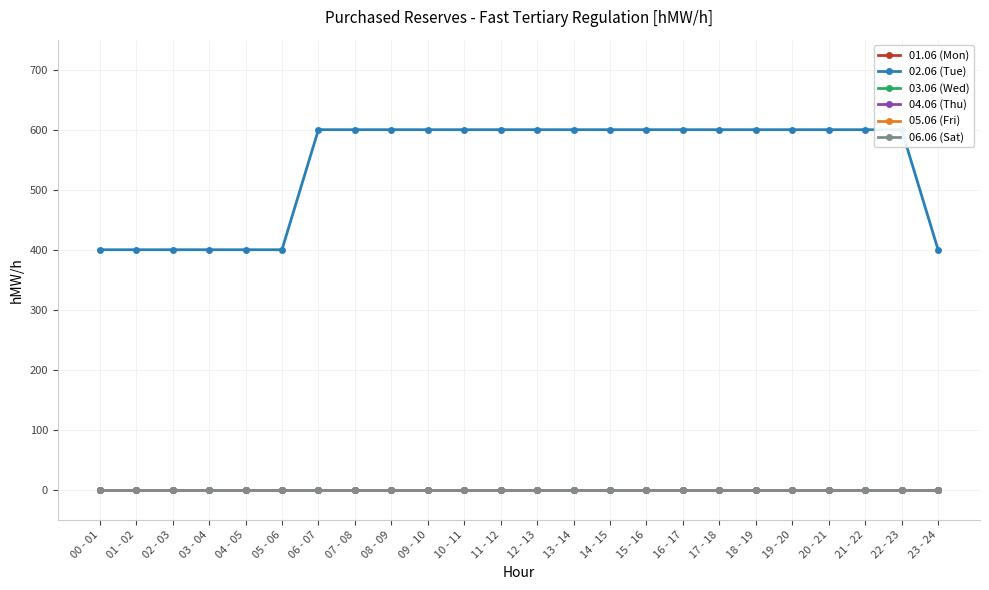

True or false: 04.06 (Thu) has more than 1 points higher than both neighbors.

False